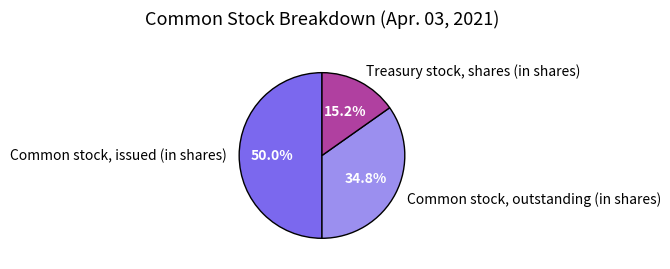

To the nearest percent, what is the combined percentage of Treasury stock, shares (in shares) and Common stock, outstanding (in shares)?

50%